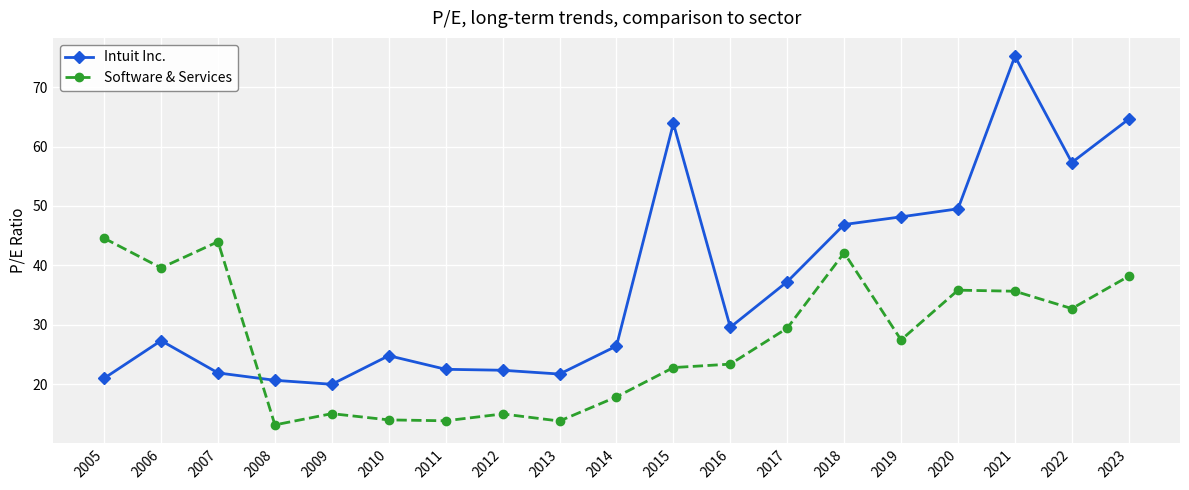

Rank the series by their maximum value, from highest to lowest.

Intuit Inc., Software & Services